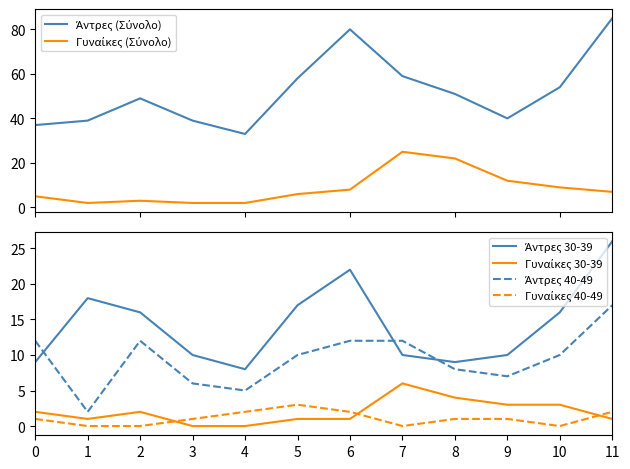

How many interior local peaks does the Άντρες 40-49 series have?

1